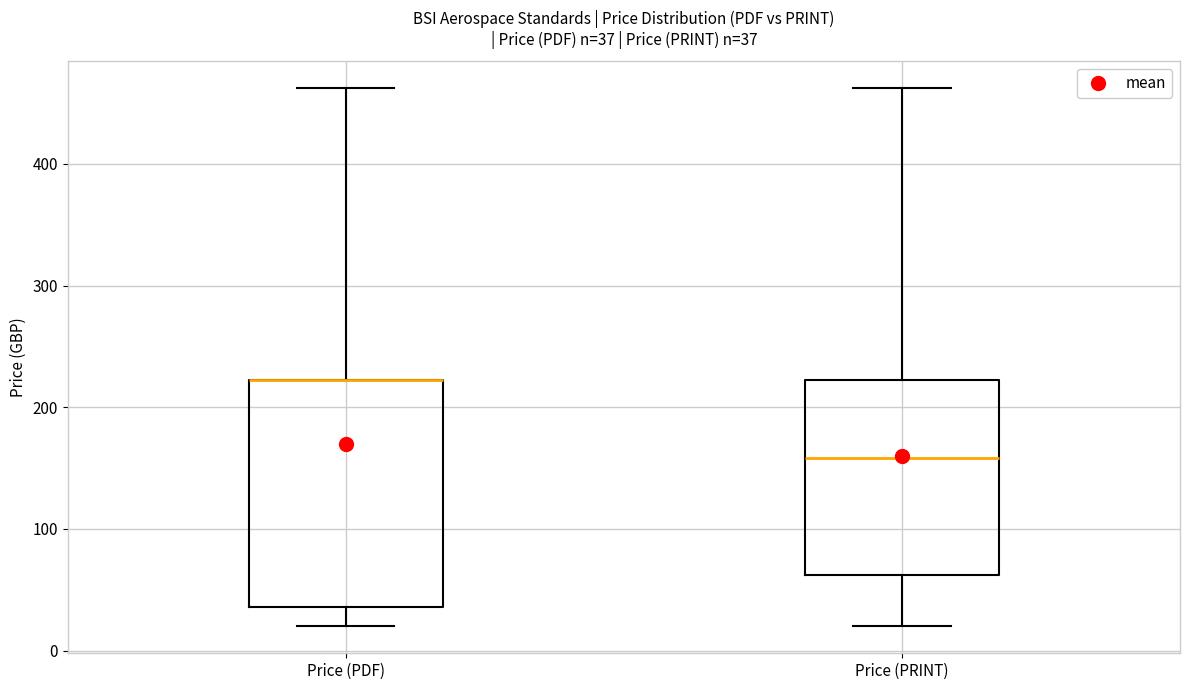

Comparing the boxes themselves (not the whiskers), which one is the tallest?

Price (PDF)